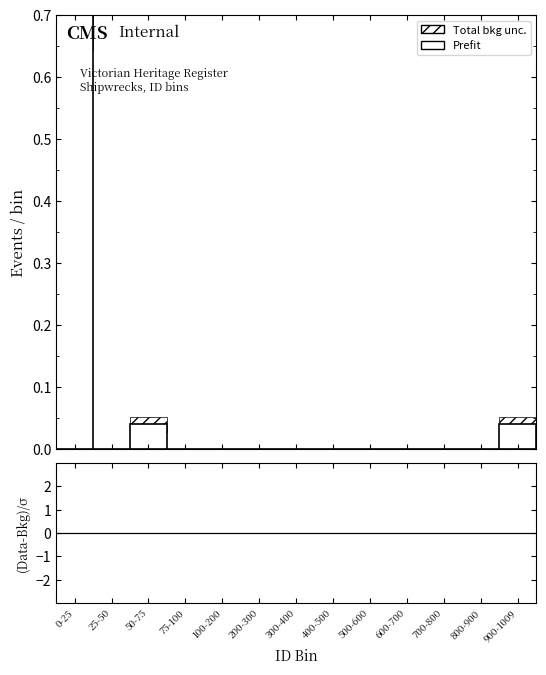

Which series has the largest range (max minus min)?

Prefit